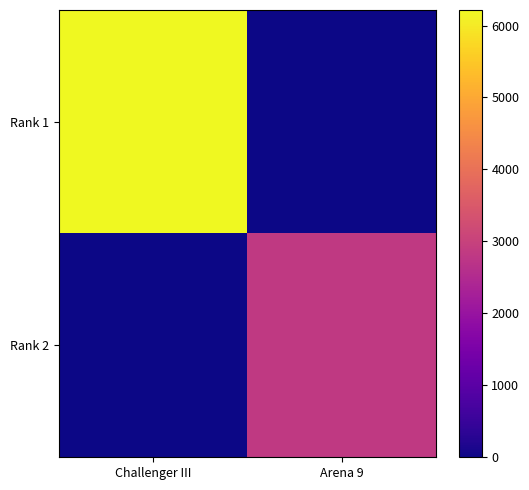

At how many categories does at least one series exceed 3372?

1